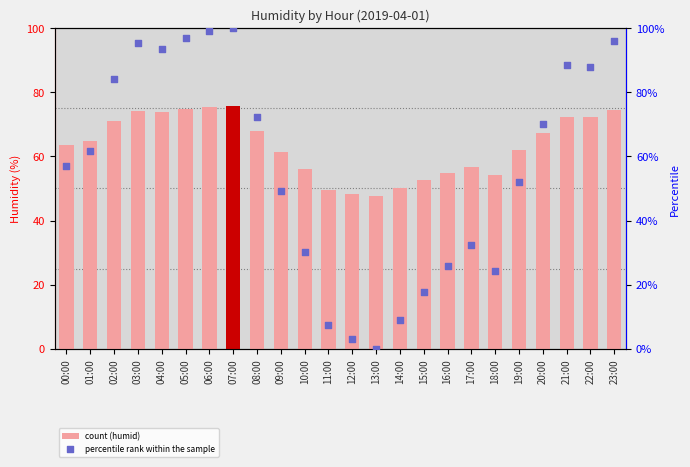

What are all the series names shown in the legend?

humid, percentile rank